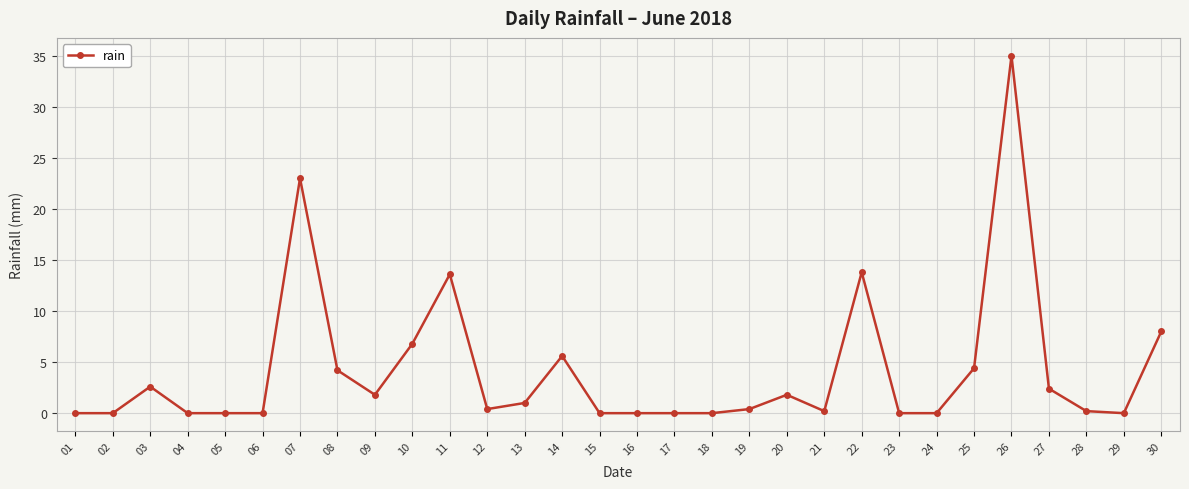

True or false: the data shows 2.6 at 03.

True